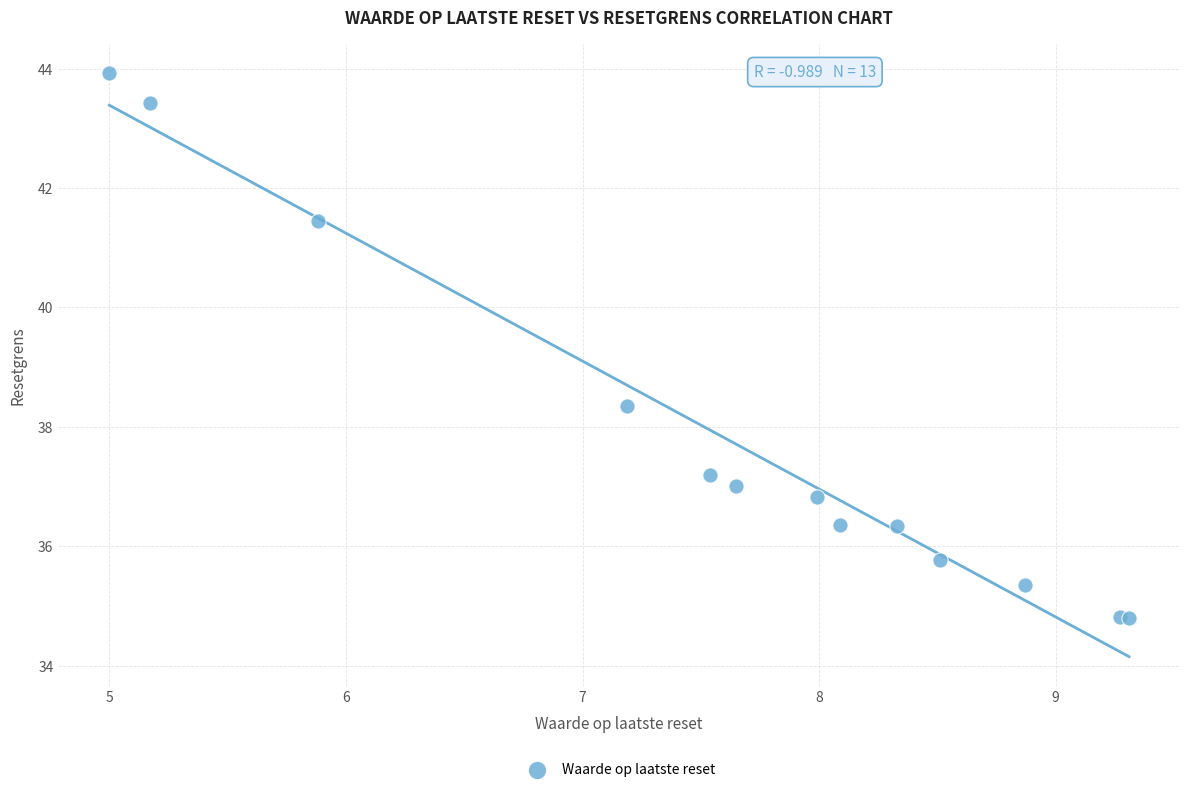

What Y value in the scatter plot is closest to 39?

38.4